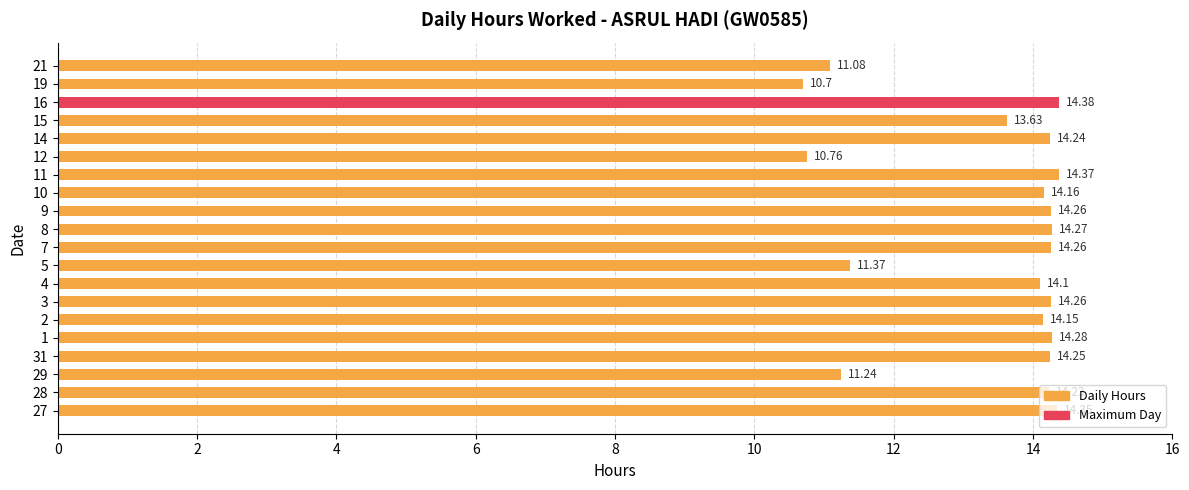

What is the minimum value shown in the chart?

10.7